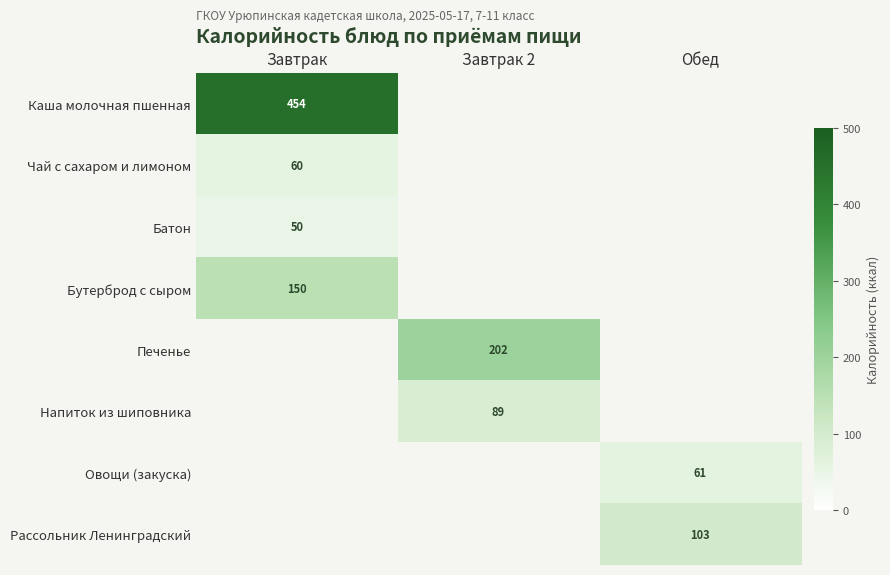

Is it true that Бутерброд с сыром equals 236 at Завтрак?

False